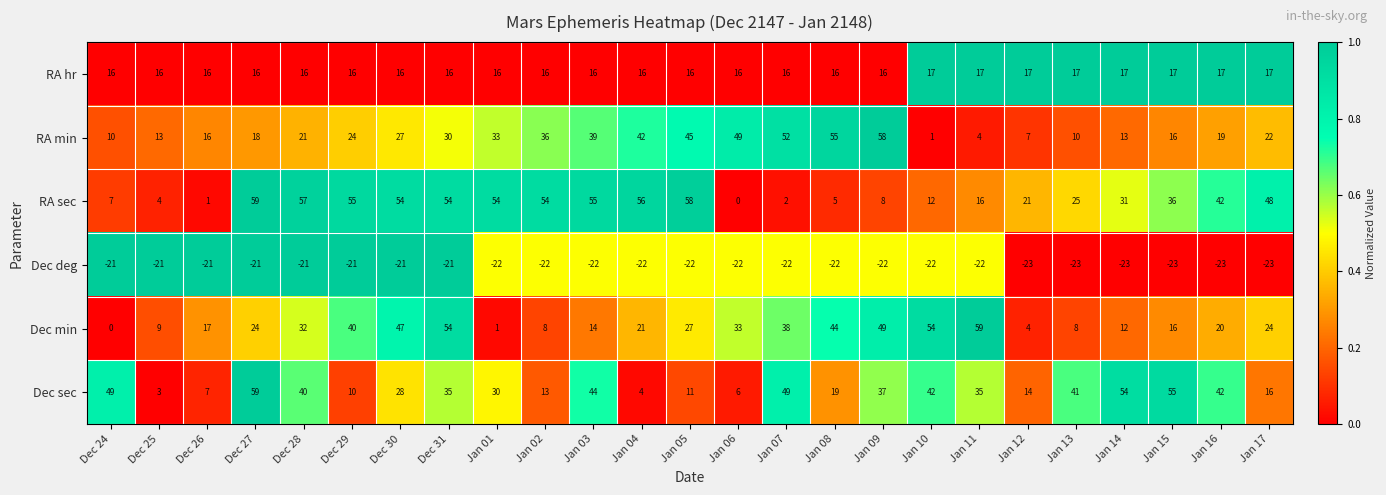

The RA hr series shows 4 at Jan 05. True or false?

False